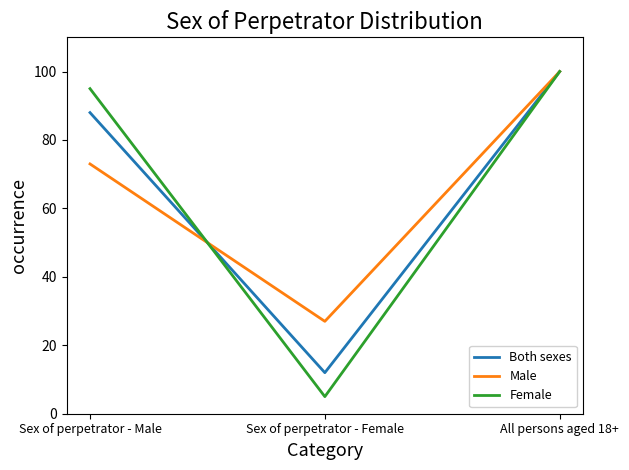

Rank the categories by Female value from highest to lowest.

All persons aged 18+, Sex of perpetrator - Male, Sex of perpetrator - Female